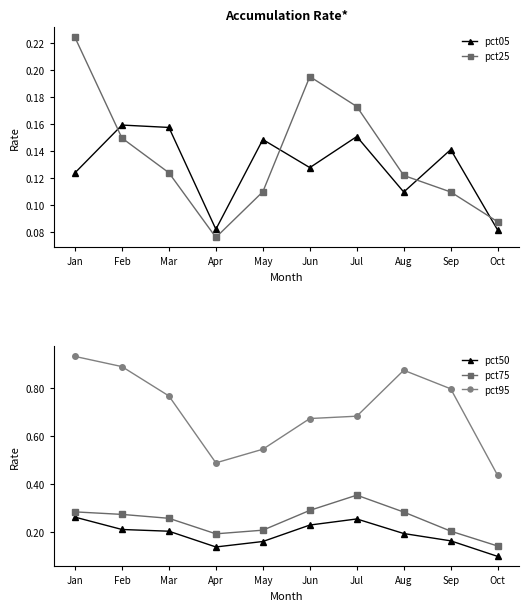

Which series has the largest range (max minus min)?

pct95